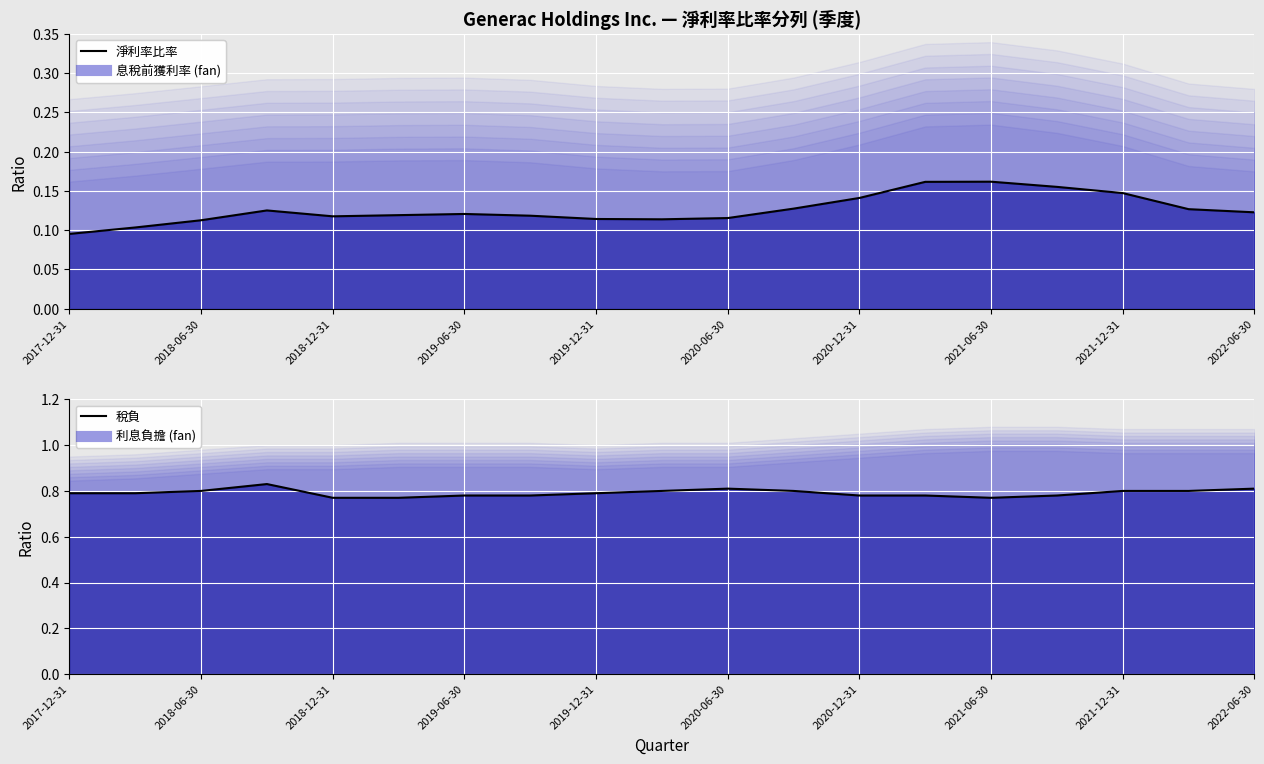

List the series in order of their overall mean, lowest first.

淨利率比率 (line), 稅負 (line)